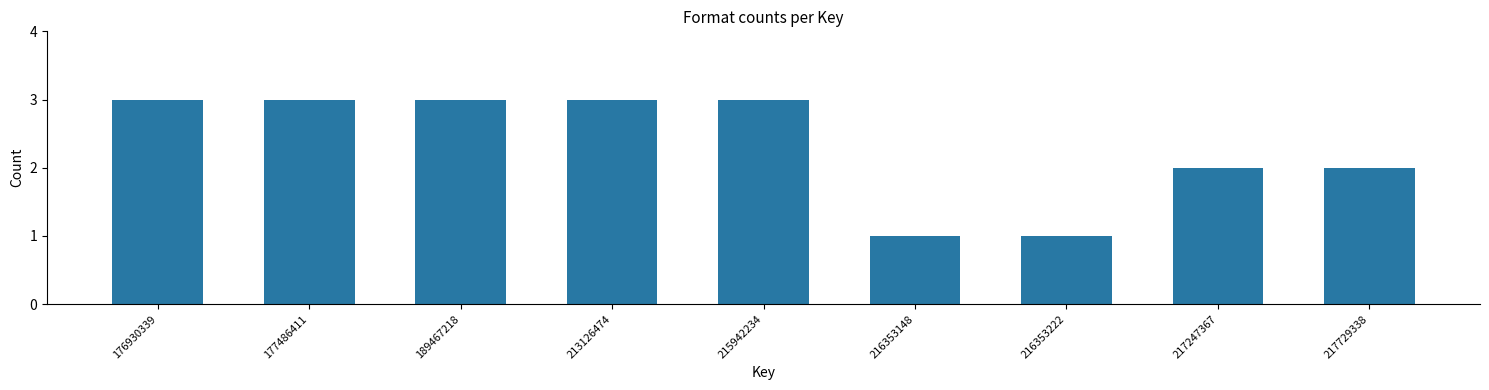

Reading left to right, list all the values displayed in this chart.

3	3	3	3	3	1	1	2	2